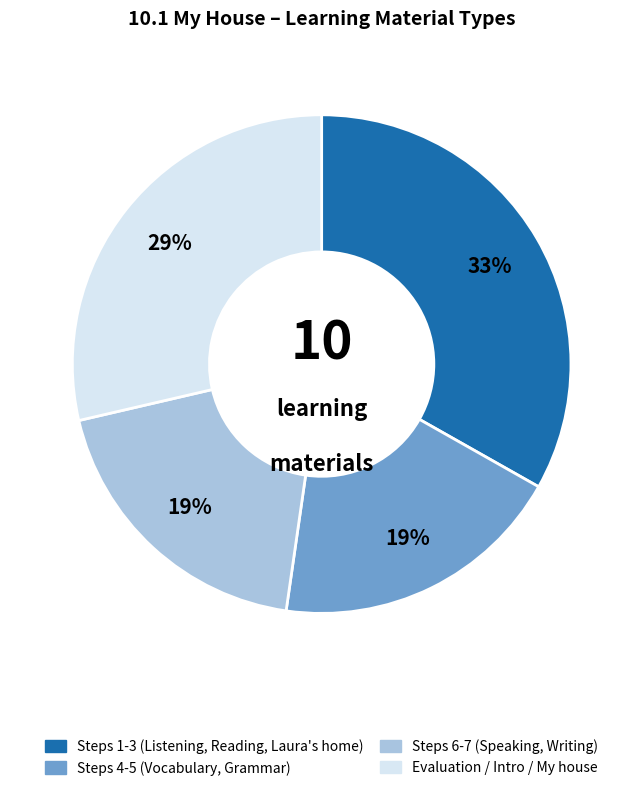

Does any single category account for the majority?

No